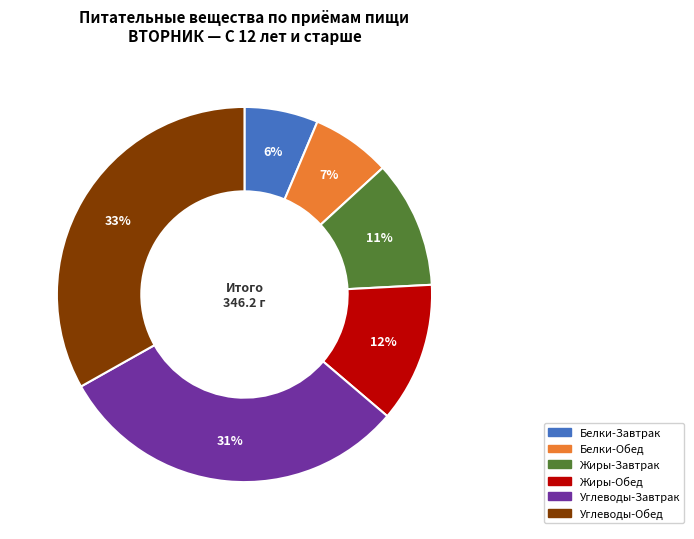

Is there any slice that represents more than half of the pie?

No